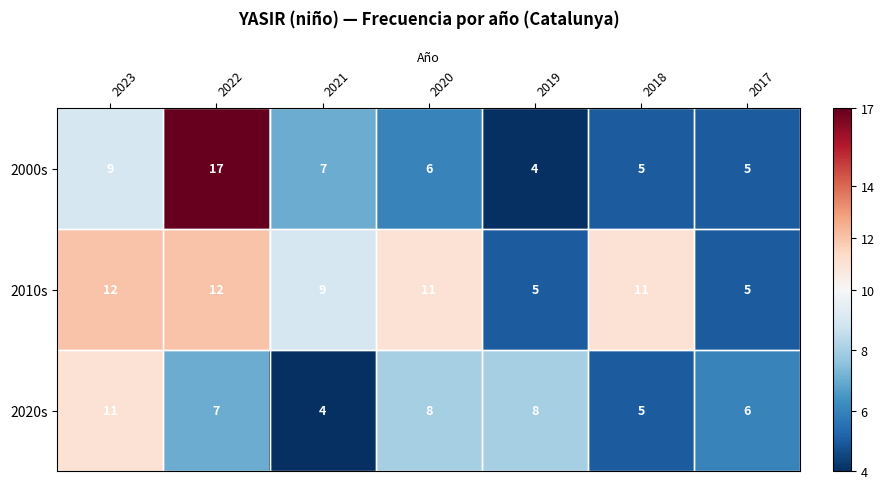

List the series in order of their peak value, lowest first.

2020s, 2010s, 2000s